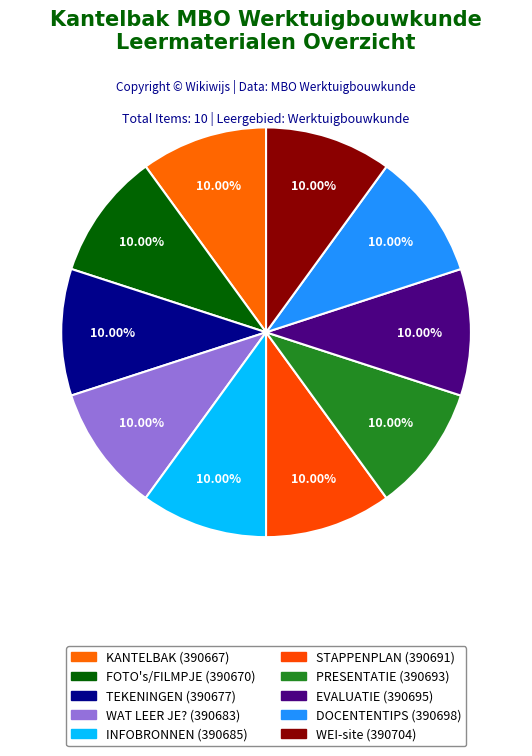

Which slice is the smallest?

KANTELBAK